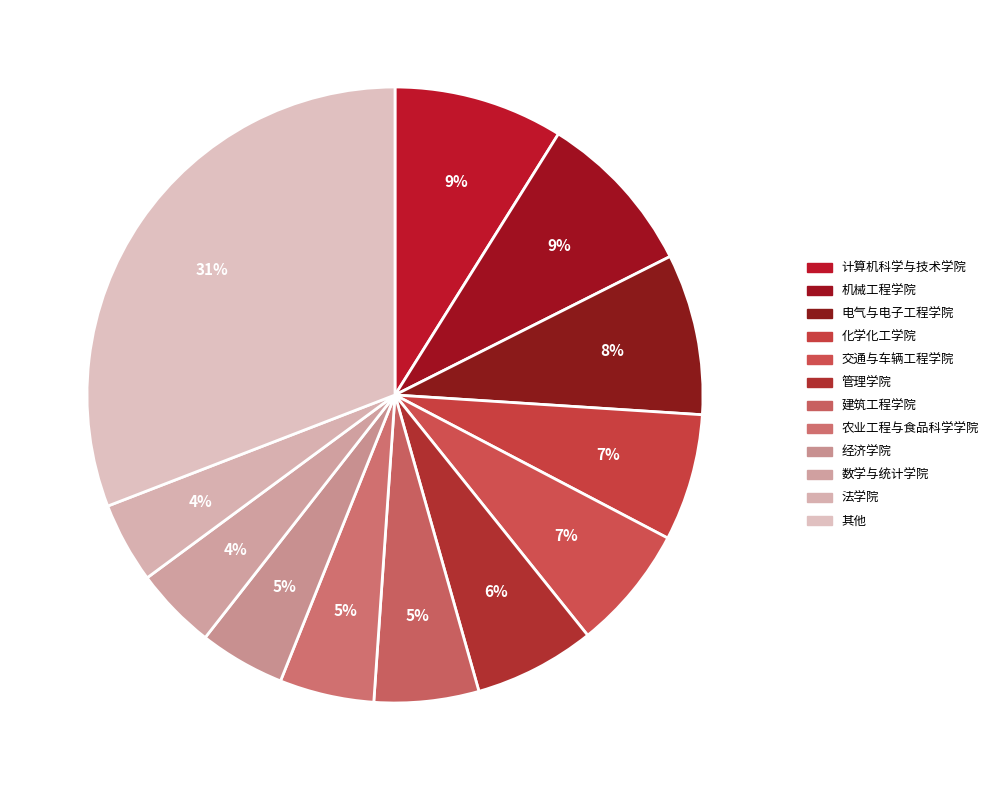

Count the number of slices in the pie.

12